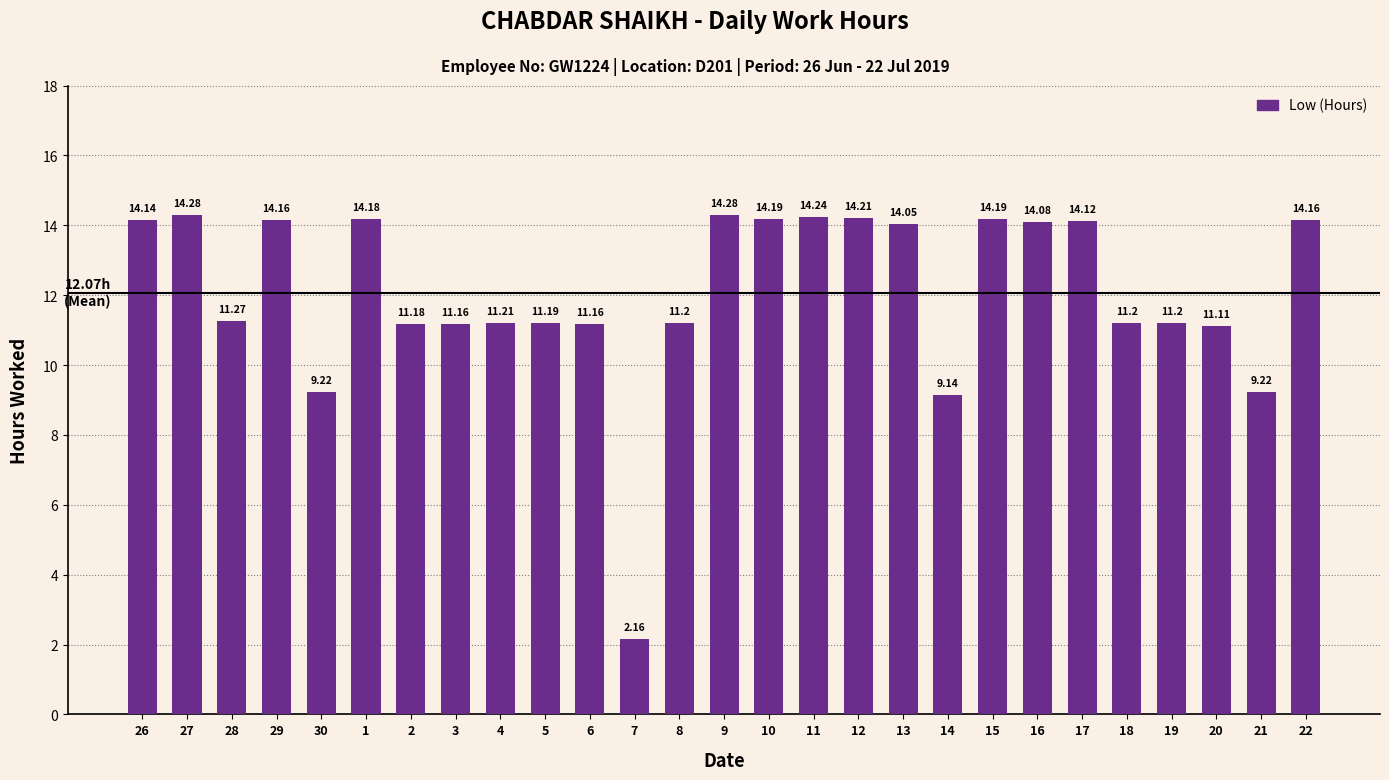

Between 19 and 4, which is larger?

4